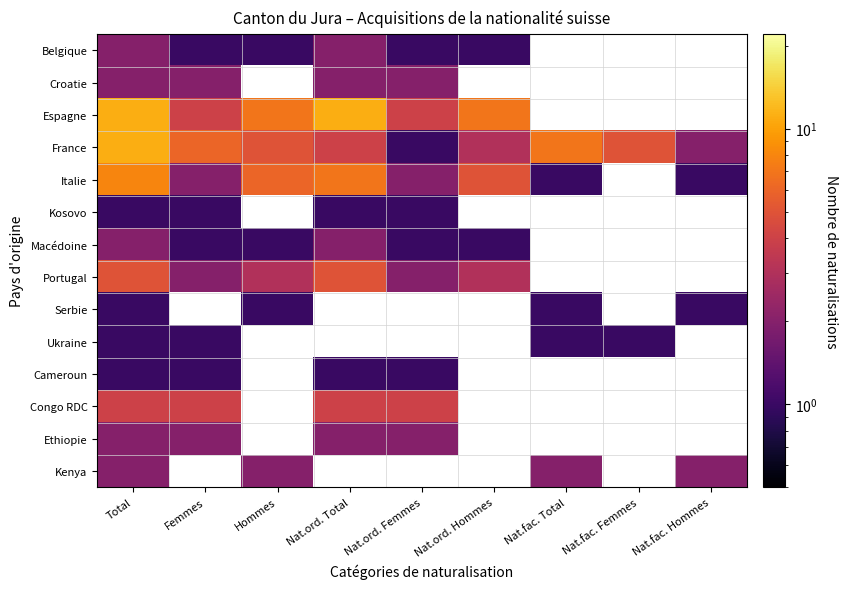

At which category does the chart reach its peak across all series?

Total